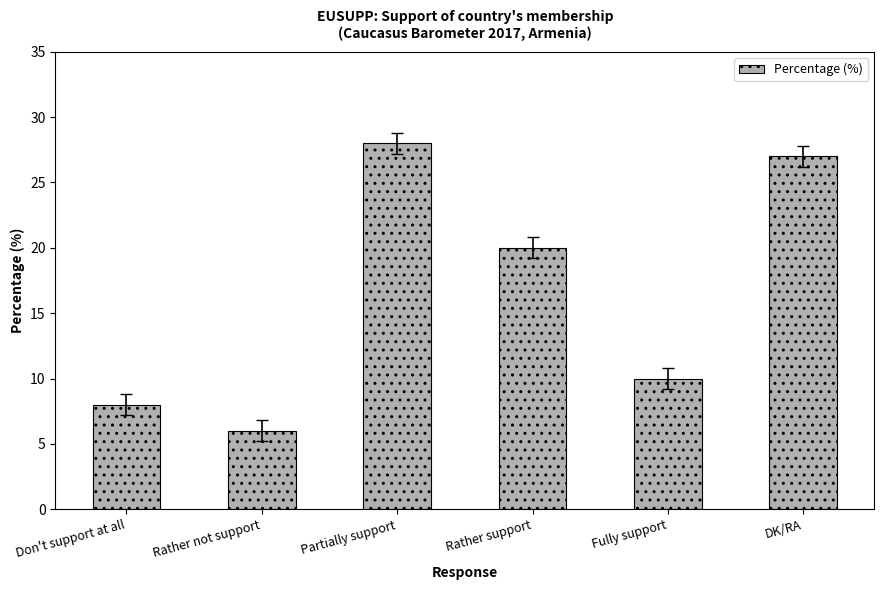

What is the label of the 6th bar from the left?

DK/RA